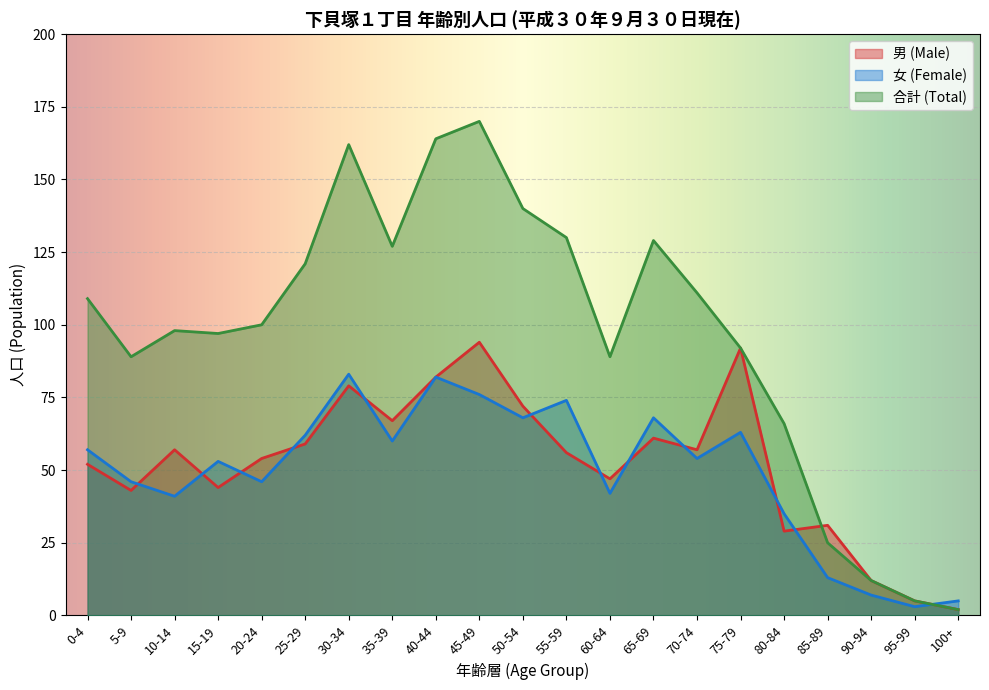

True or false: 男 (Male) has a value of 49 at 40-44.

False